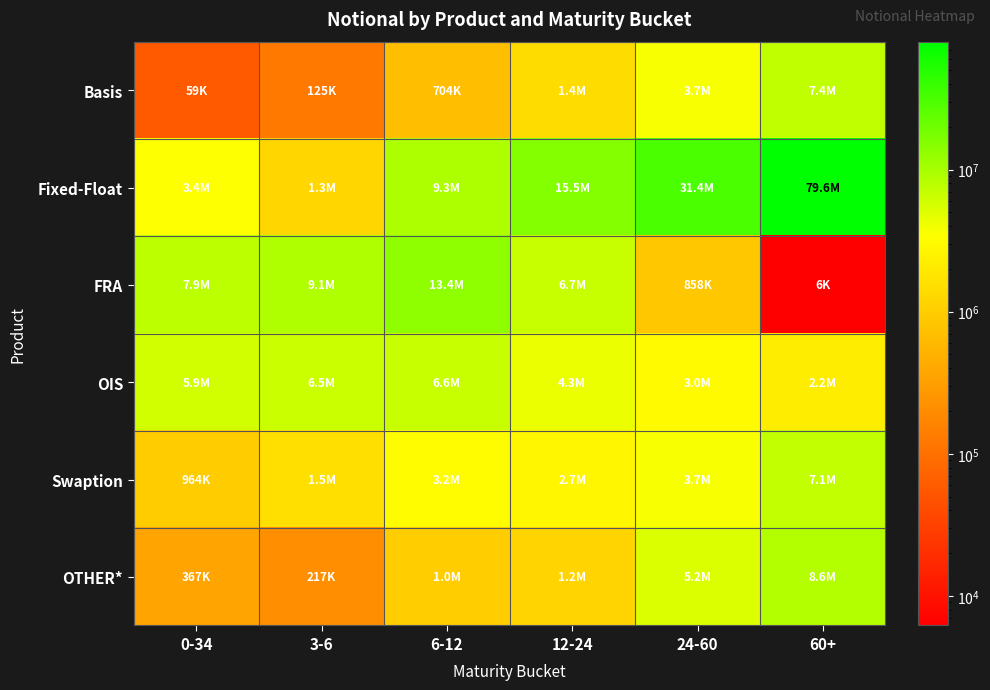

What is the total value across all series at 24-60?

47837809